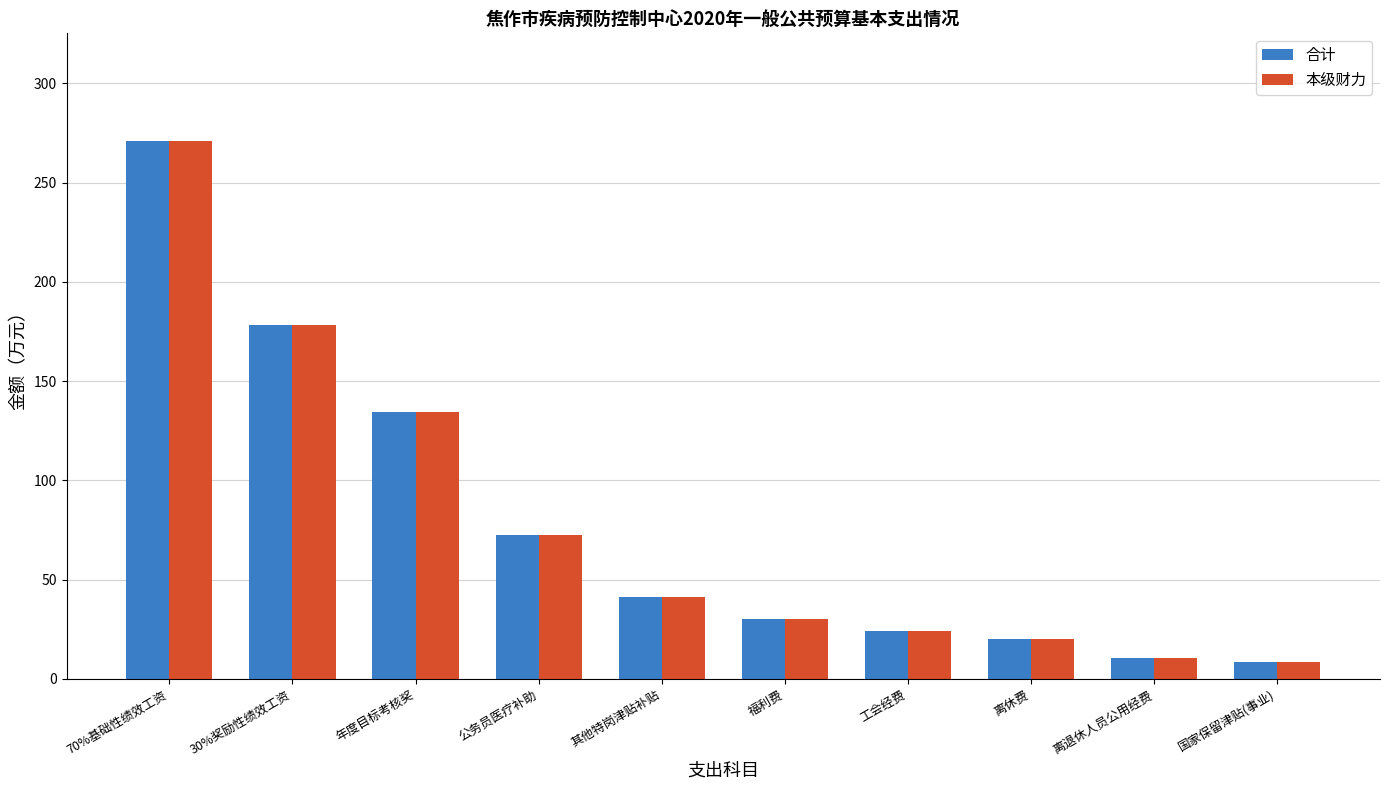

What is the approximate value of 合计 at 年度目标考核奖?

134.6